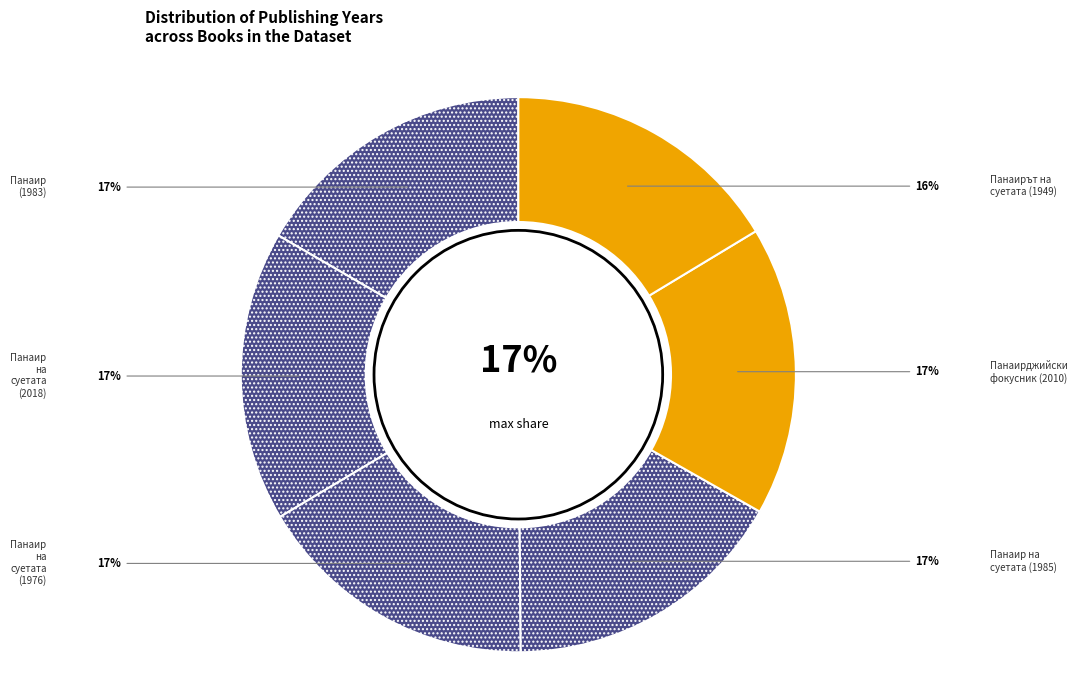

What is the ratio of the value at Панаир на суетата (1976) to the value at Панаир (1983)?

1.0